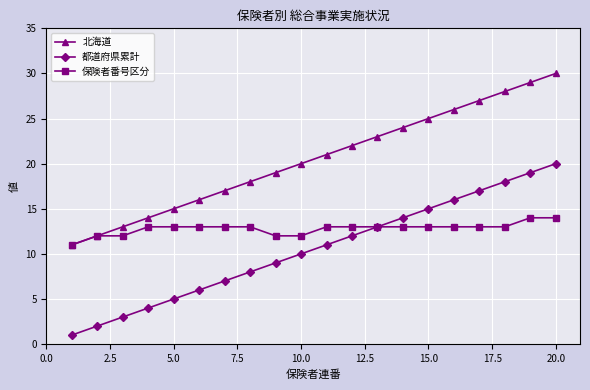

True or false: 都道府県累計 and 北海道 intersect in this chart.

False